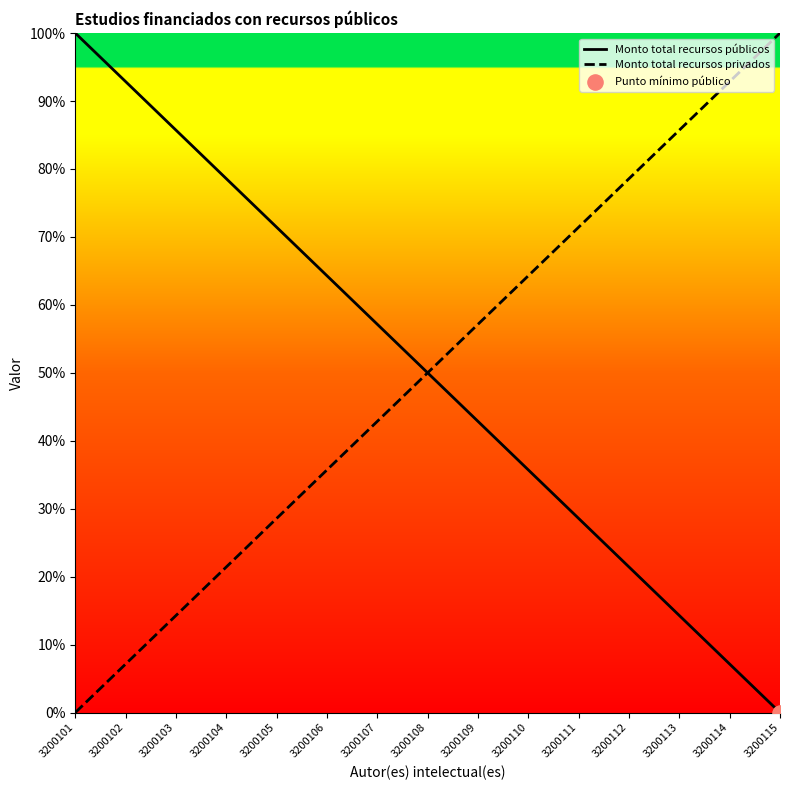

At how many categories does at least one series exceed 33?

15